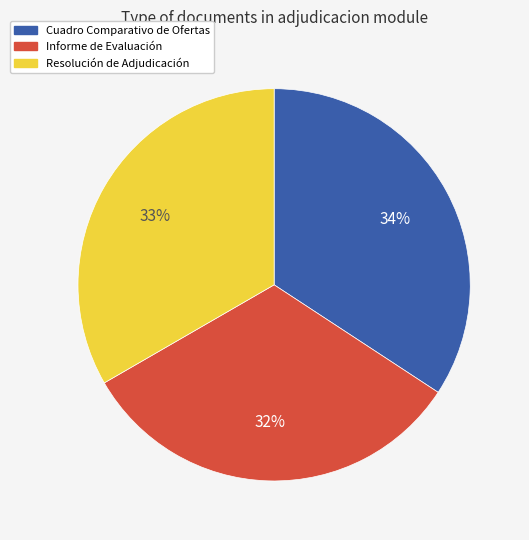

True or false: Cuadro Comparativo de Ofertas accounts for 34% of the total.

True